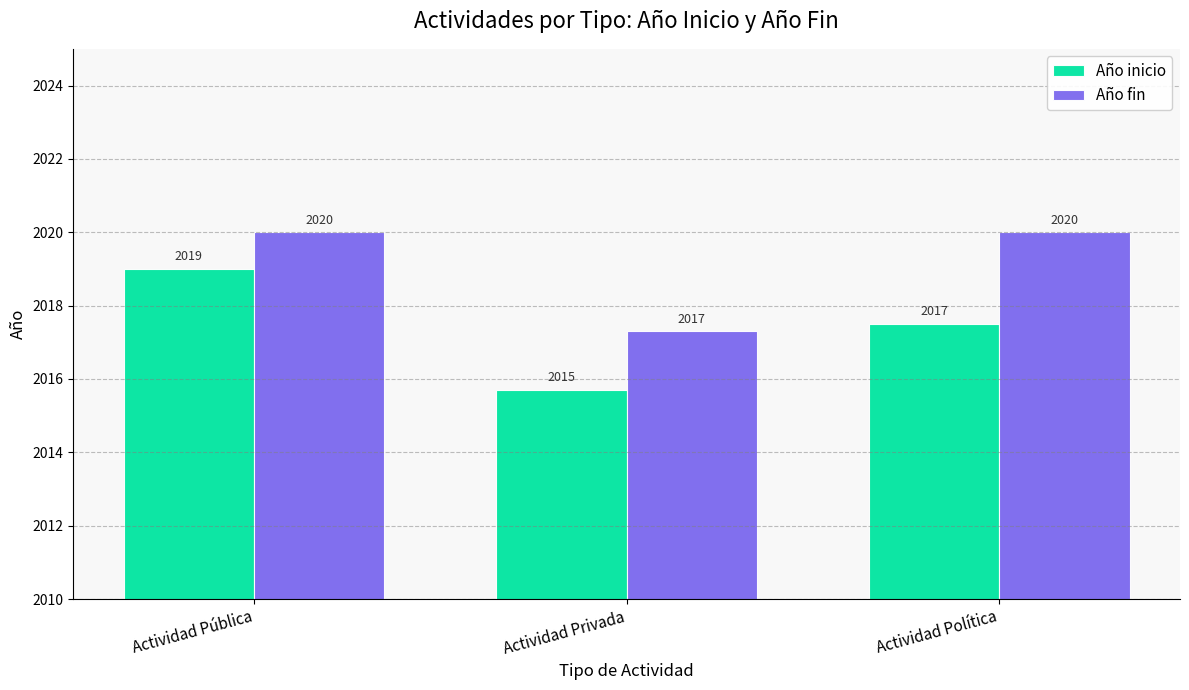

What is the value of the Año fin bar at the 3rd from the left?

2020.0